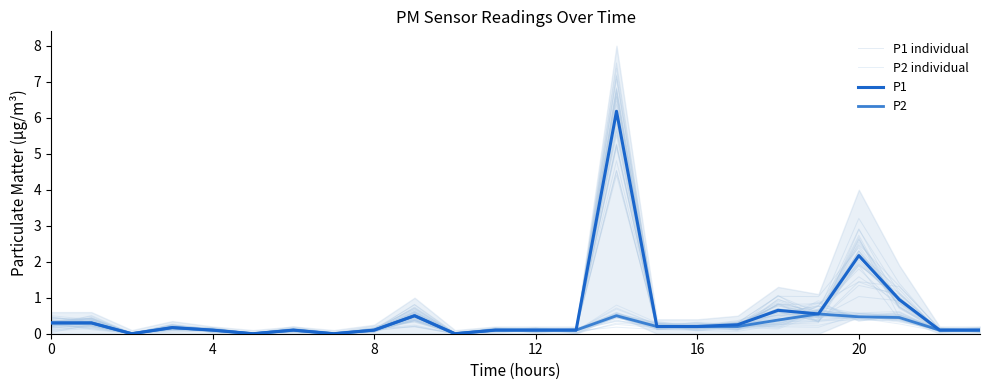

Which category has the highest value across all series?

14